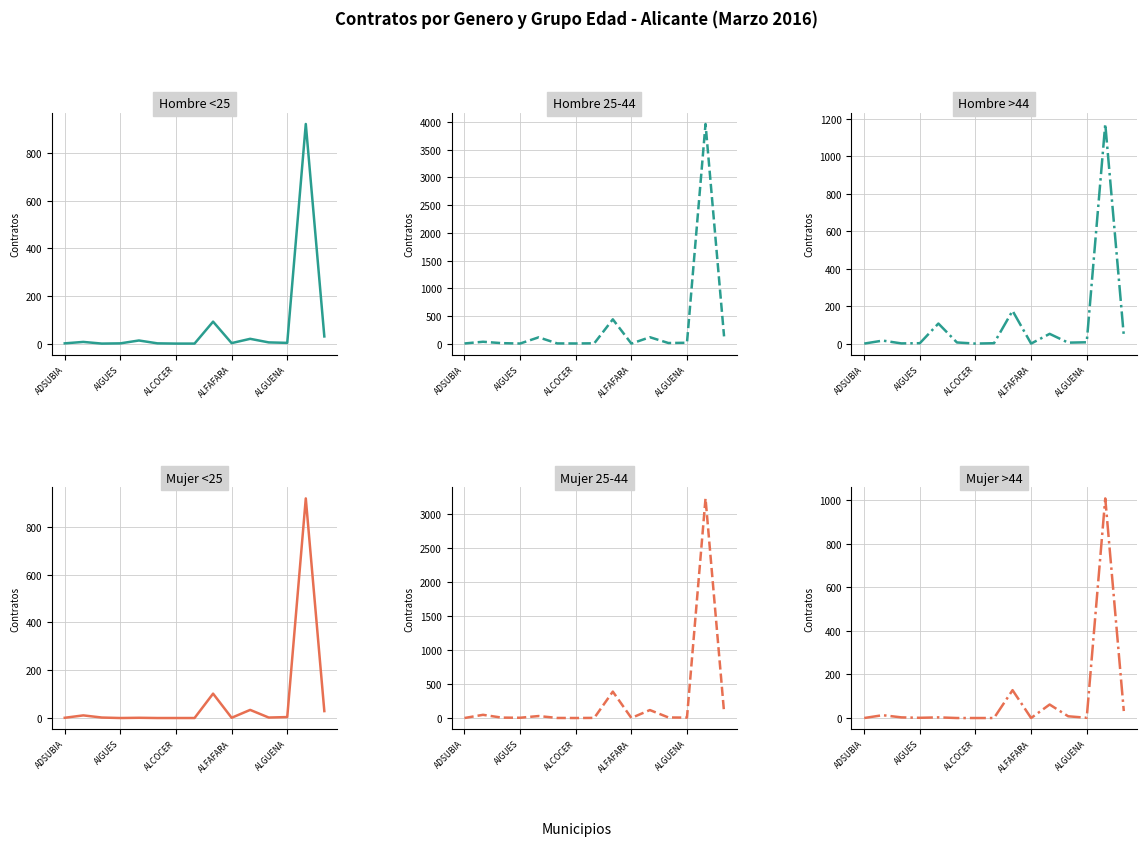

How many values in Mujer >44 are above zero?

10